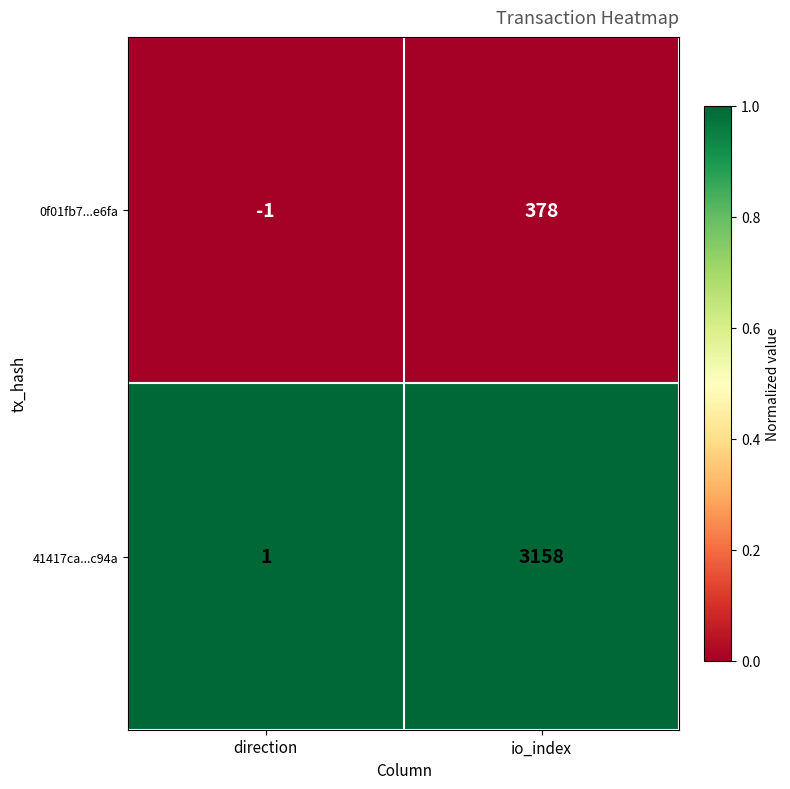

How many categories are shown in the chart?

2